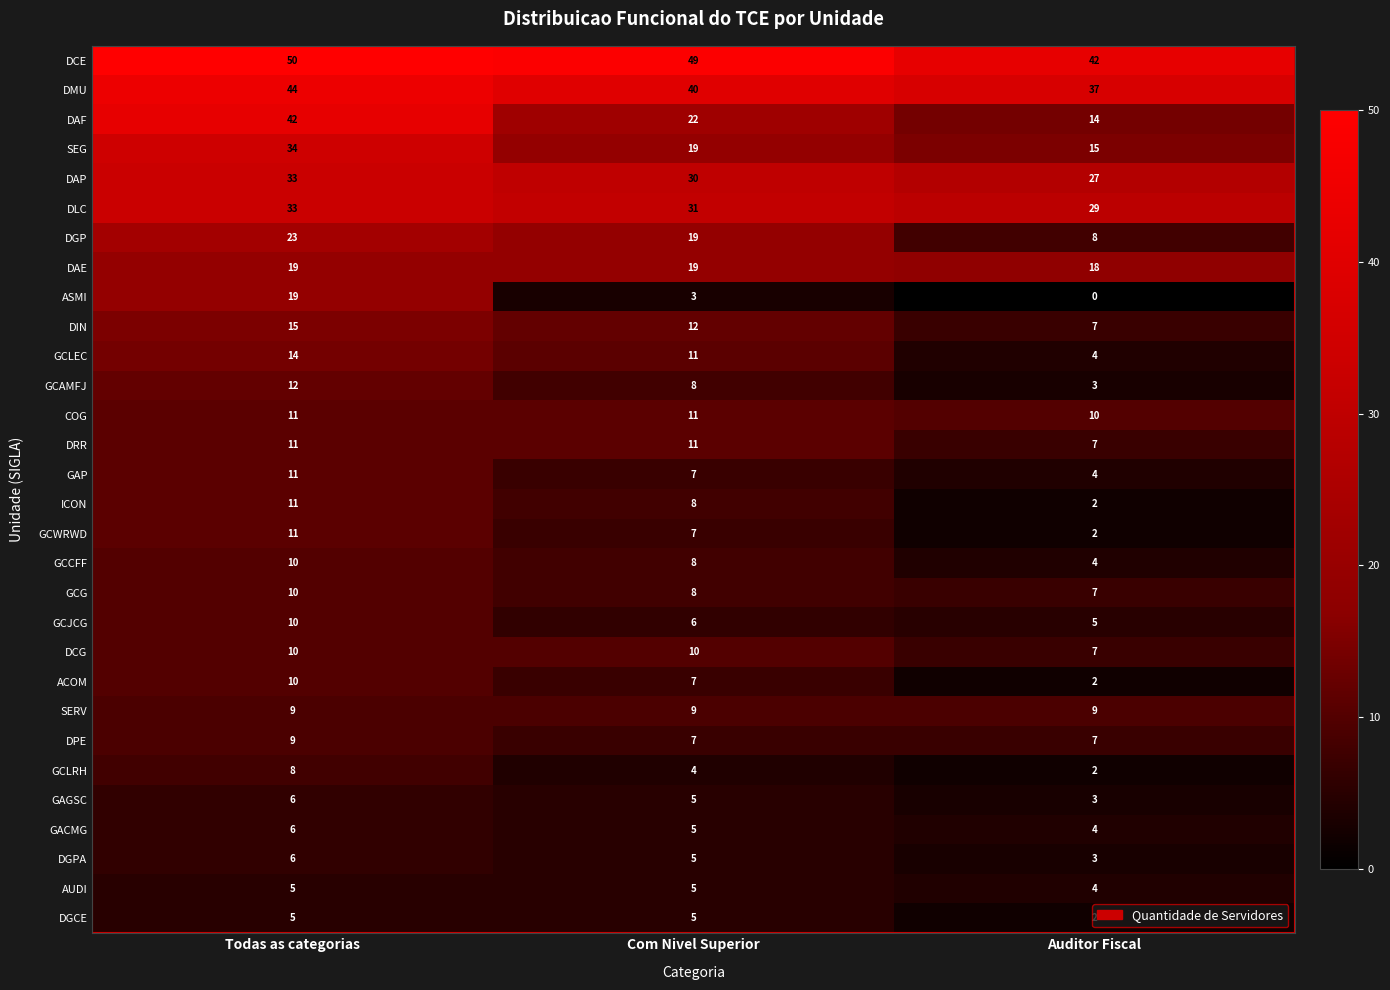

Which series has the largest total across all categories?

DCE